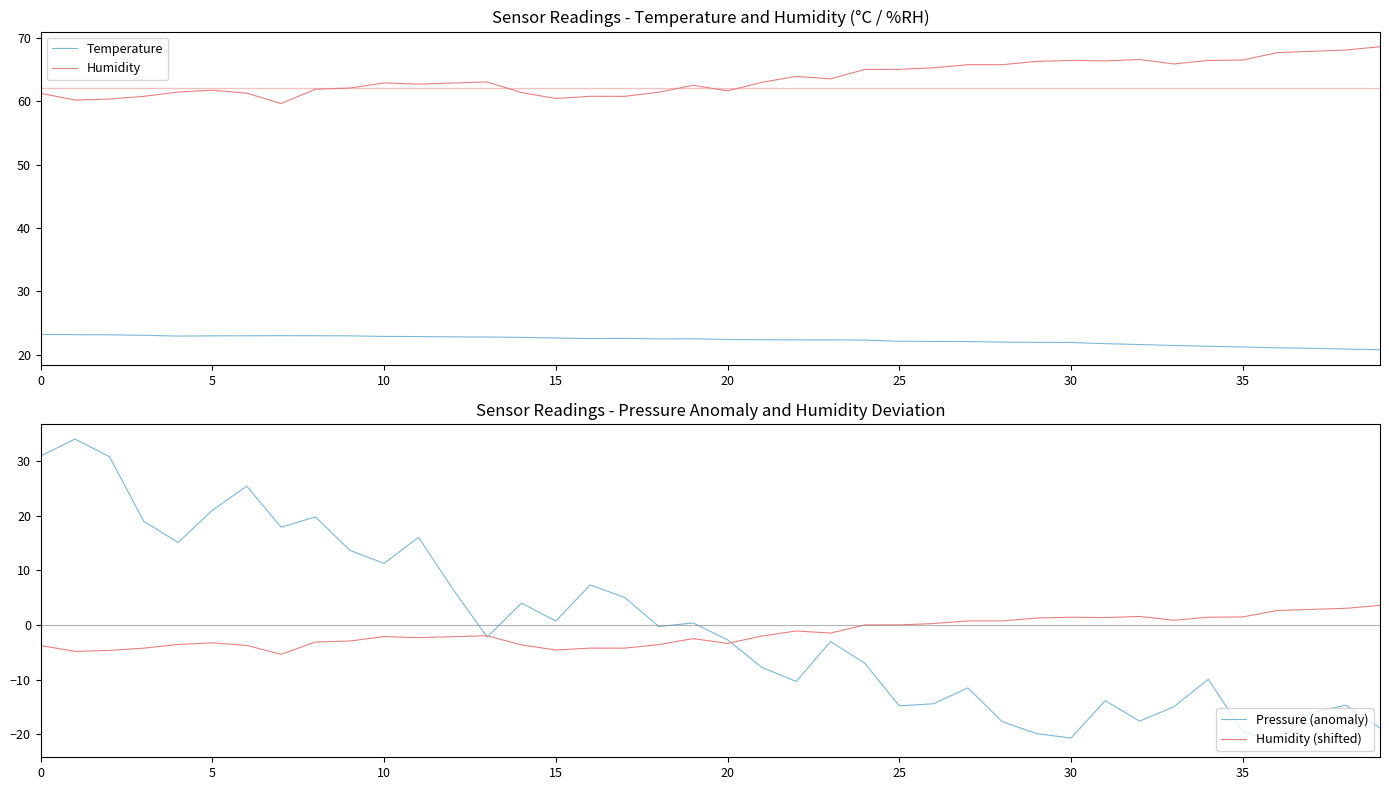

What is the maximum value for Humidity?

68.6